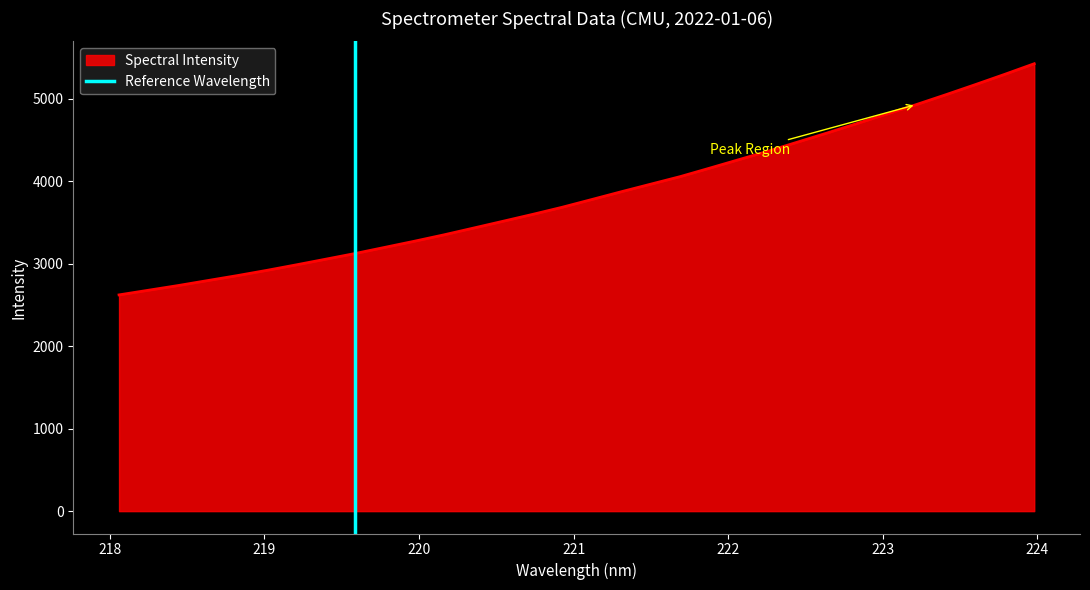

What is the minimum value for Spectral Intensity?

2621.1